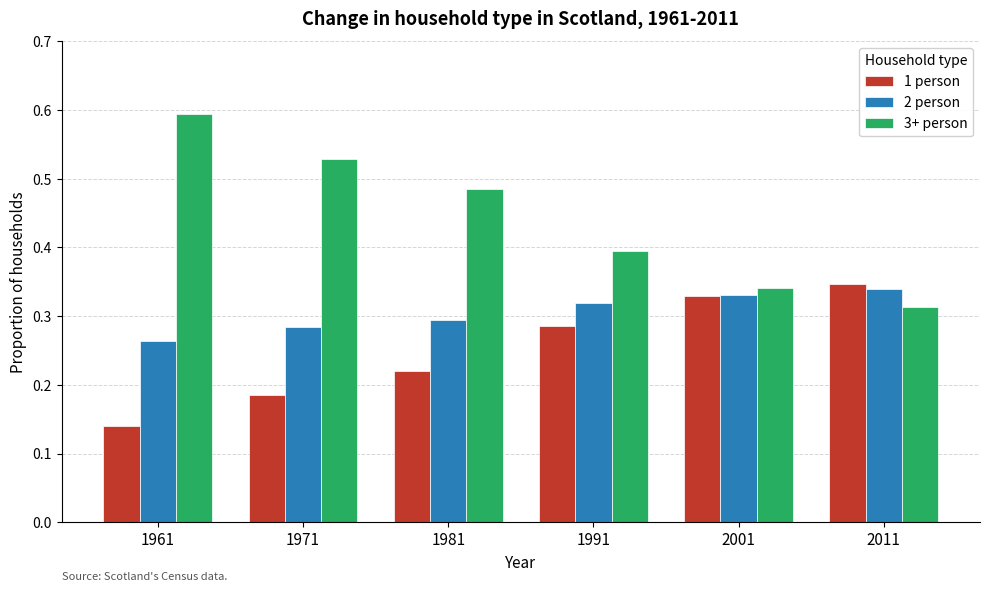

Count the 1 person values in the range 0 to 1.

6